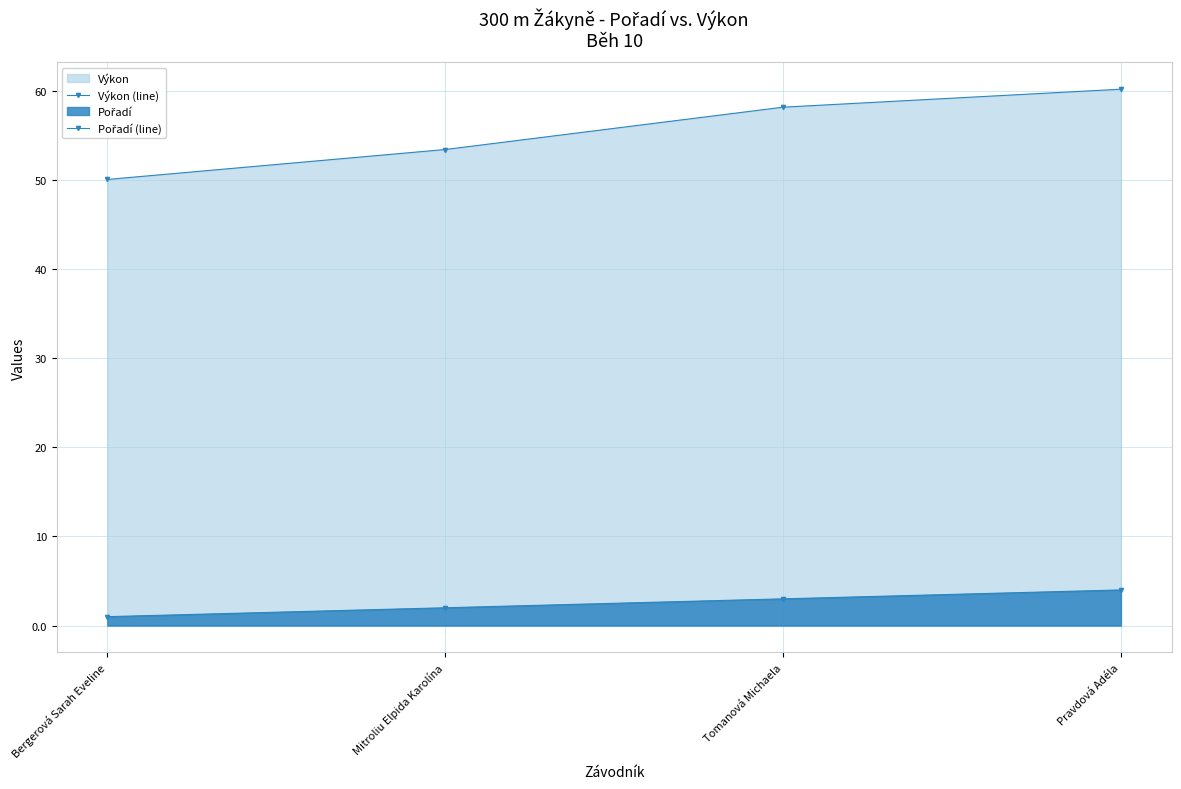

Rank the series by their maximum value, from lowest to highest.

Pořadí (line), Výkon (line)